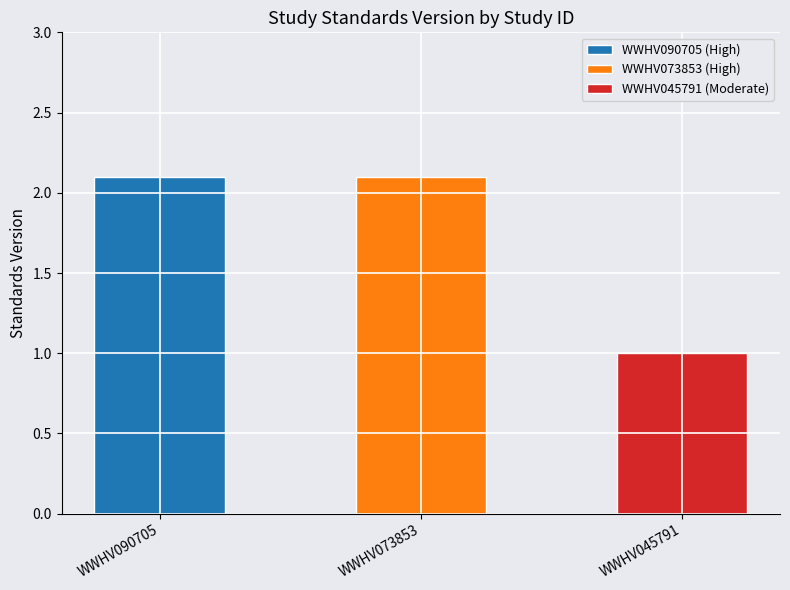

Where does the data first go above 2?

WWHV090705